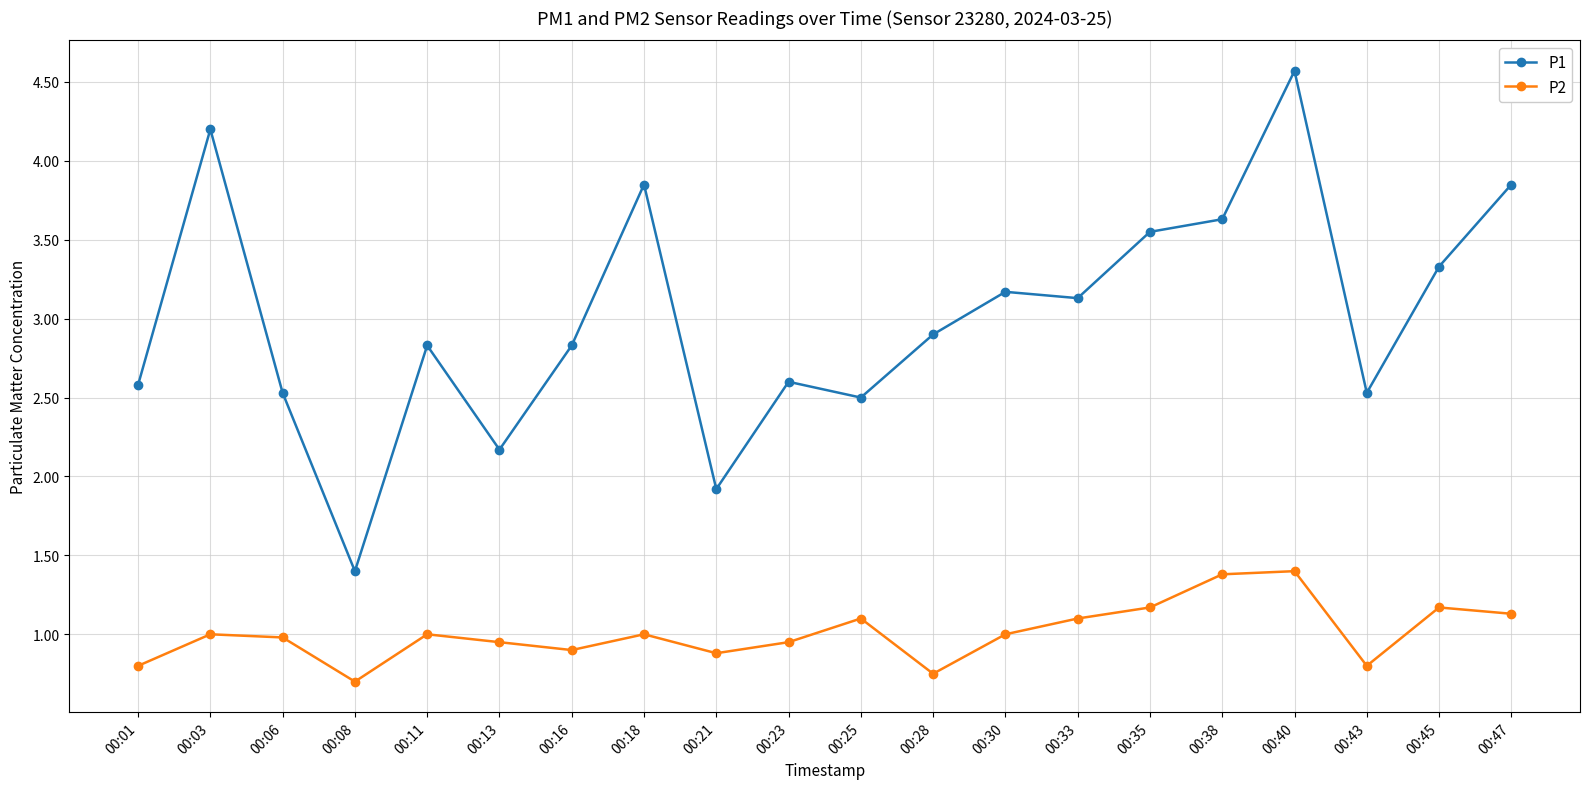

Rank the series by their maximum value, from highest to lowest.

P1, P2